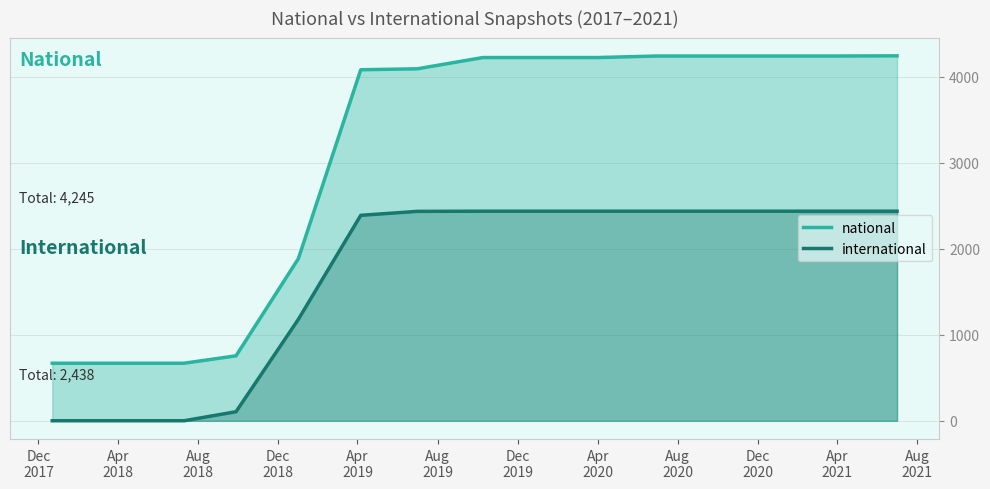

Which series has the largest range (max minus min)?

national